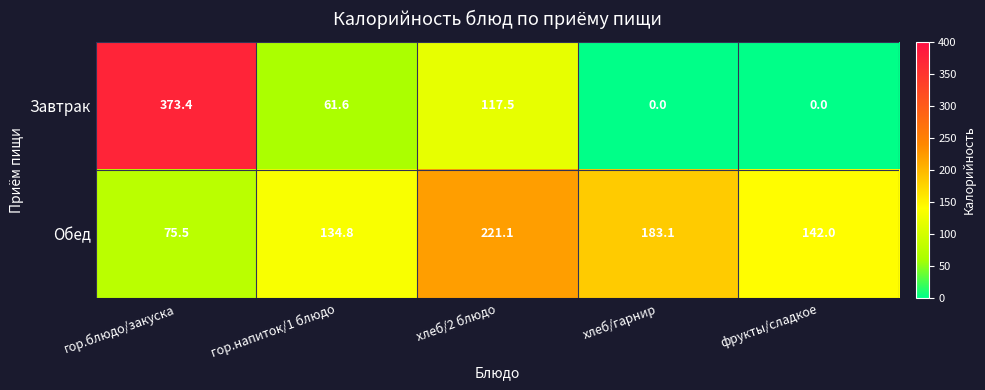

True or false: Завтрак has a value of 373.4 at гор.блюдо/закуска.

True